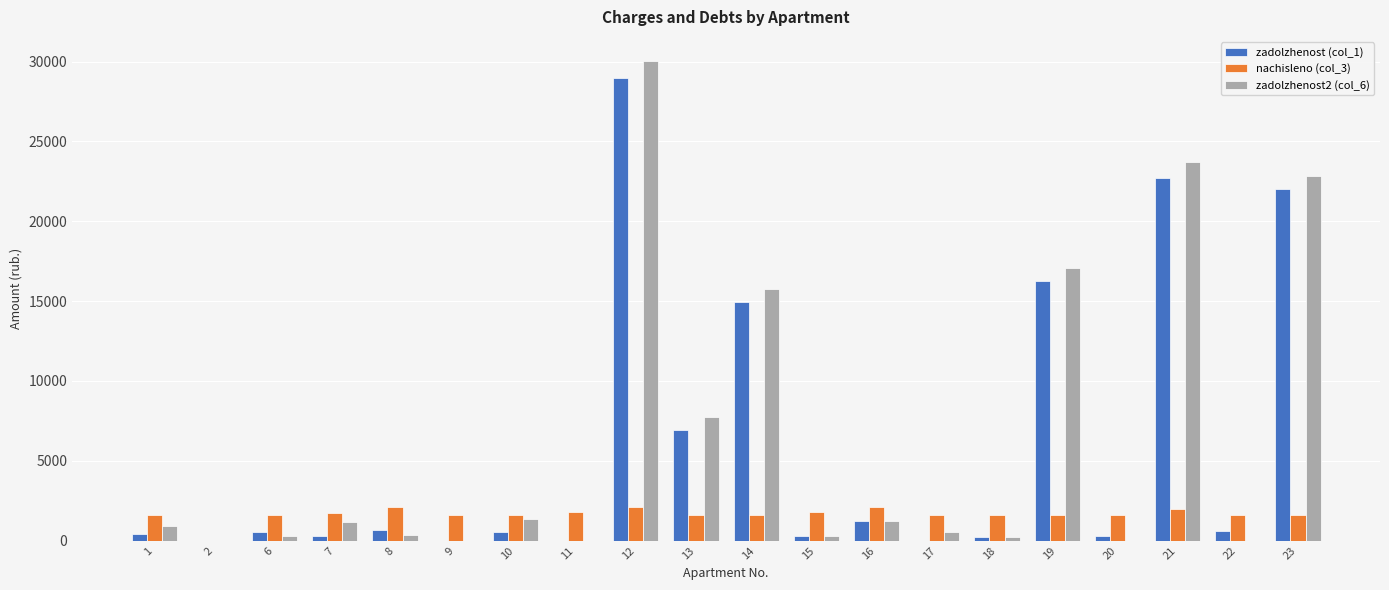

Are the bars horizontal?

No